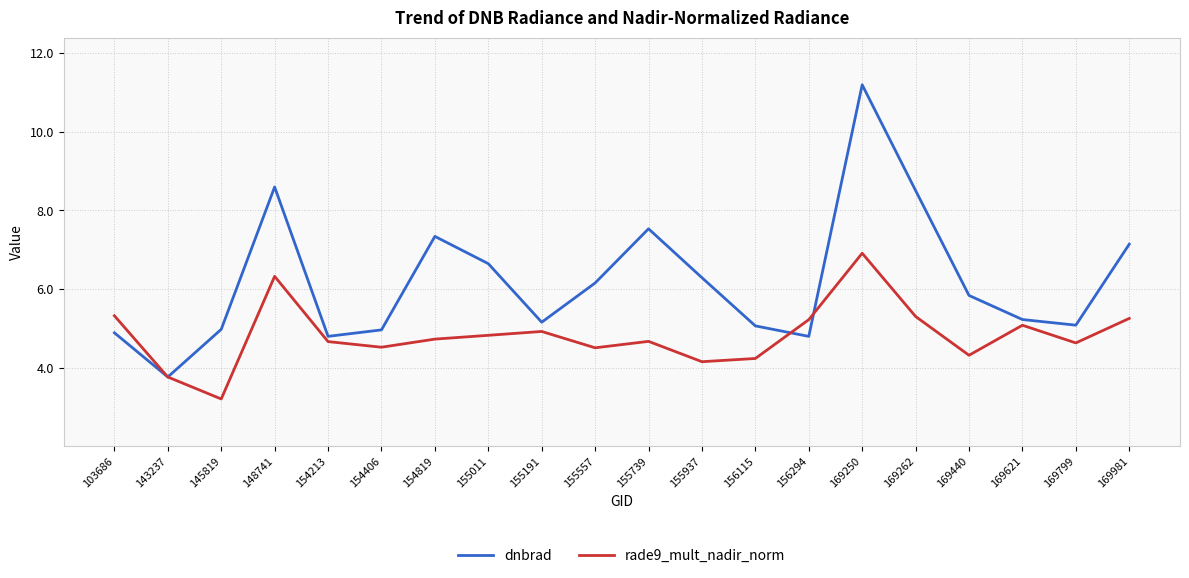

What is the maximum value for rade9_mult_nadir_norm?

6.9